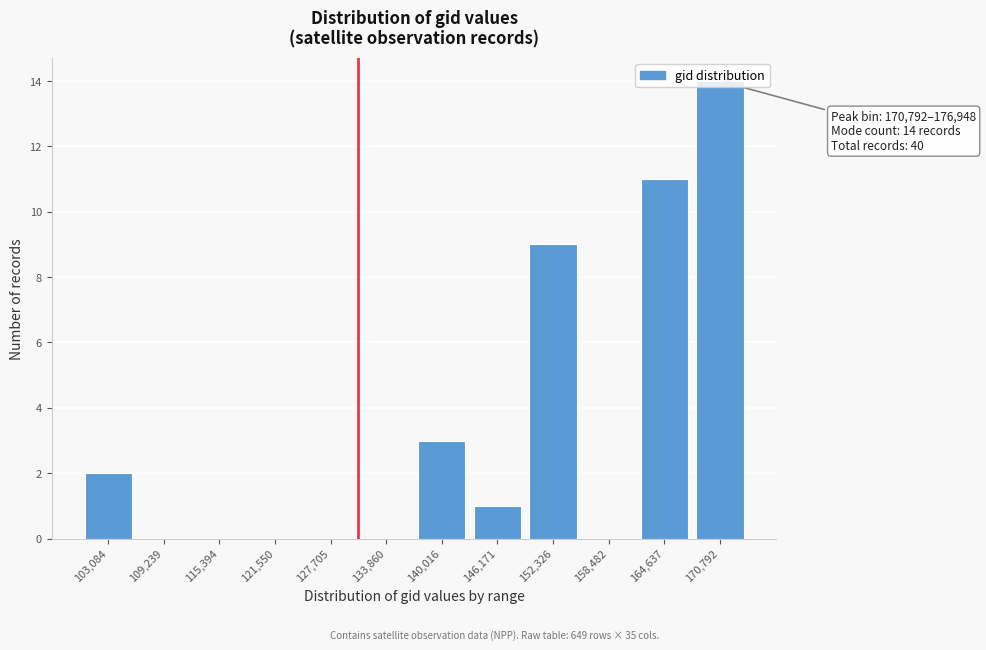

What is the sum of the values at 170,792 and 109,239?

14